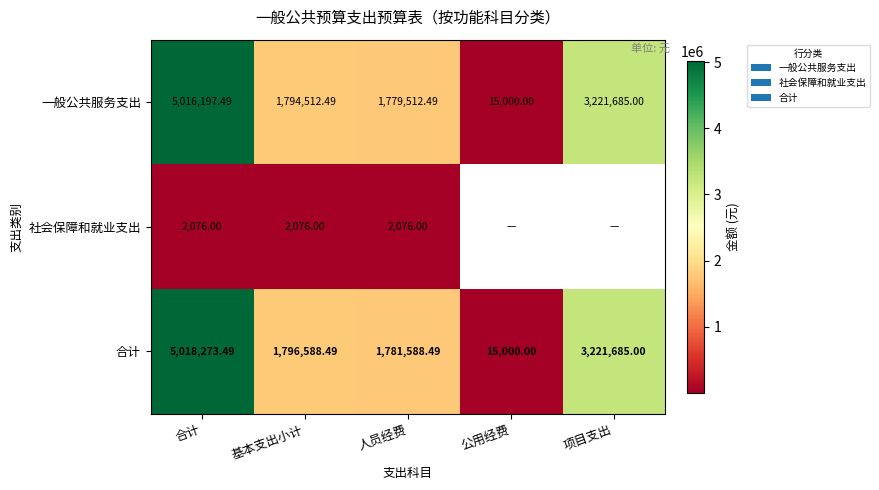

The 一般公共服务支出 series shows 1794512.5 at 基本支出小计. True or false?

True